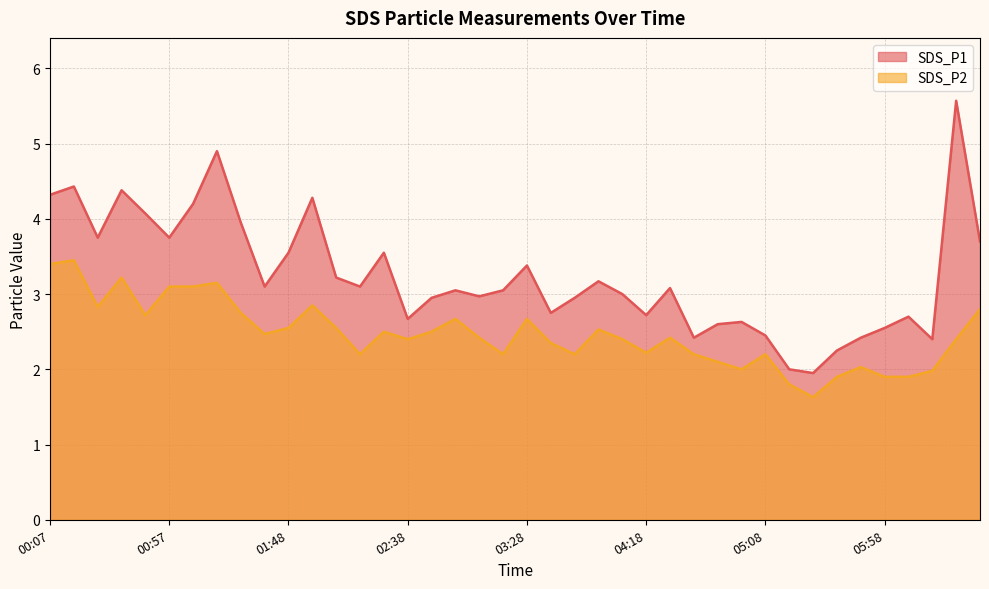

What is the difference between the SDS_P2 values at 05:58 and 01:07?

1.2